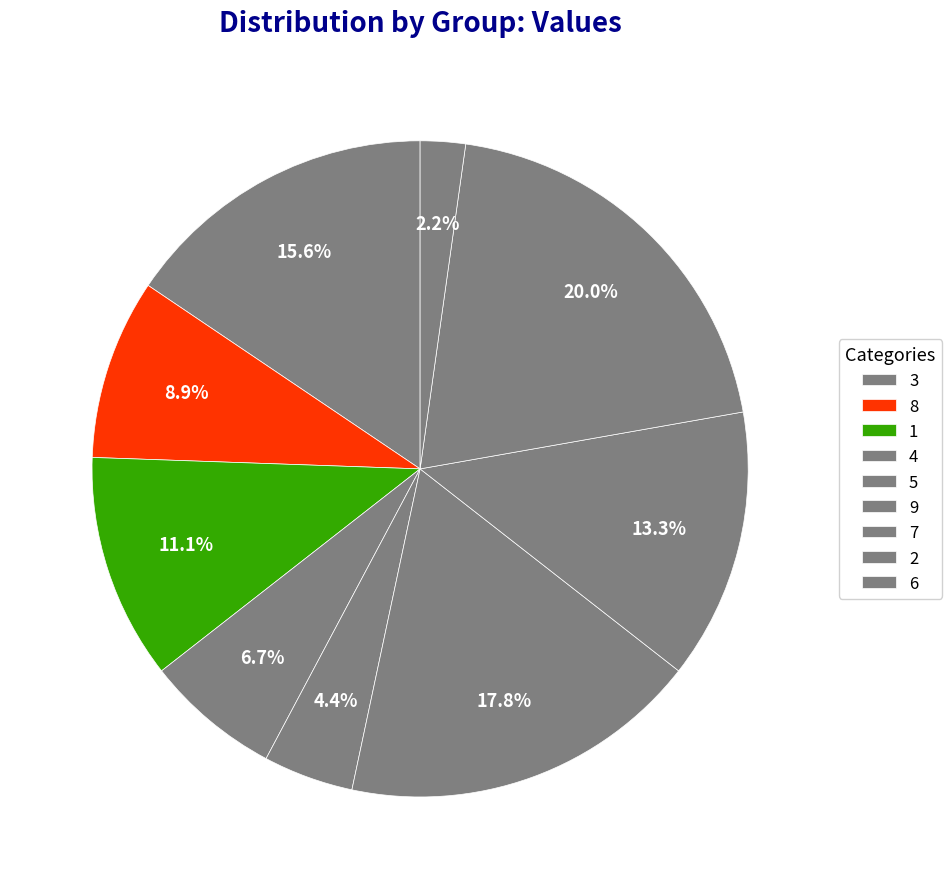

Which has a higher value, 6 or 8?

8